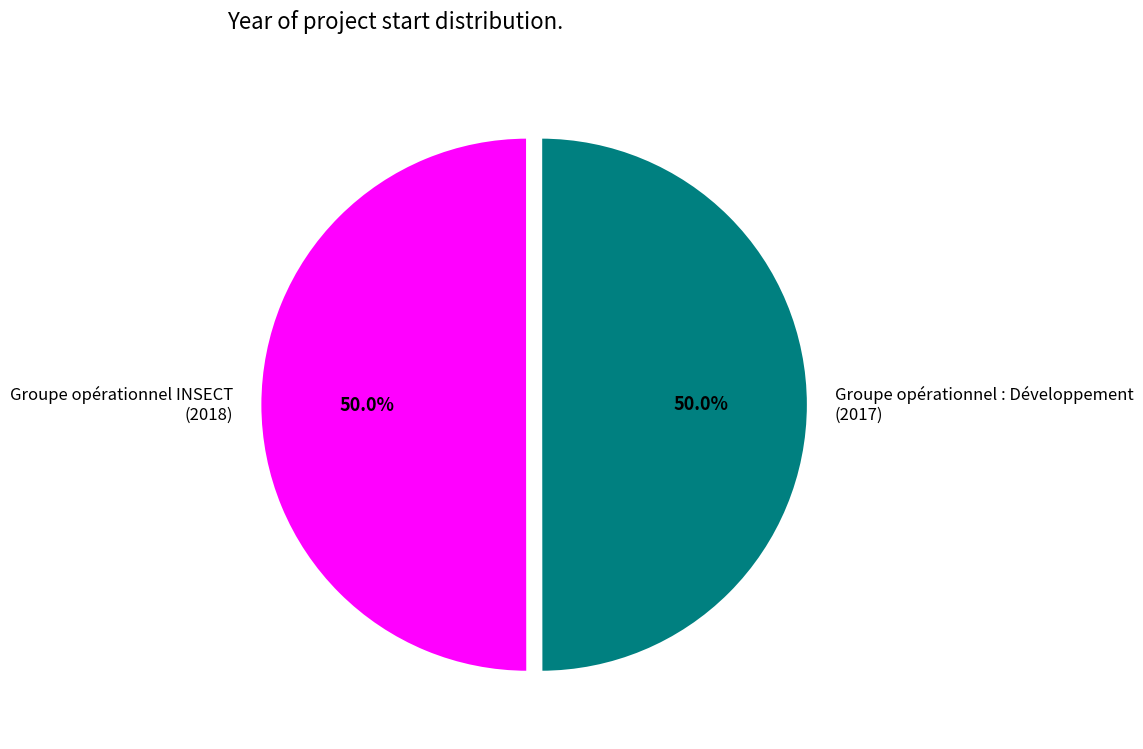

What percentage is NOT represented by Groupe opérationnel INSECT (2018)?

50.0%